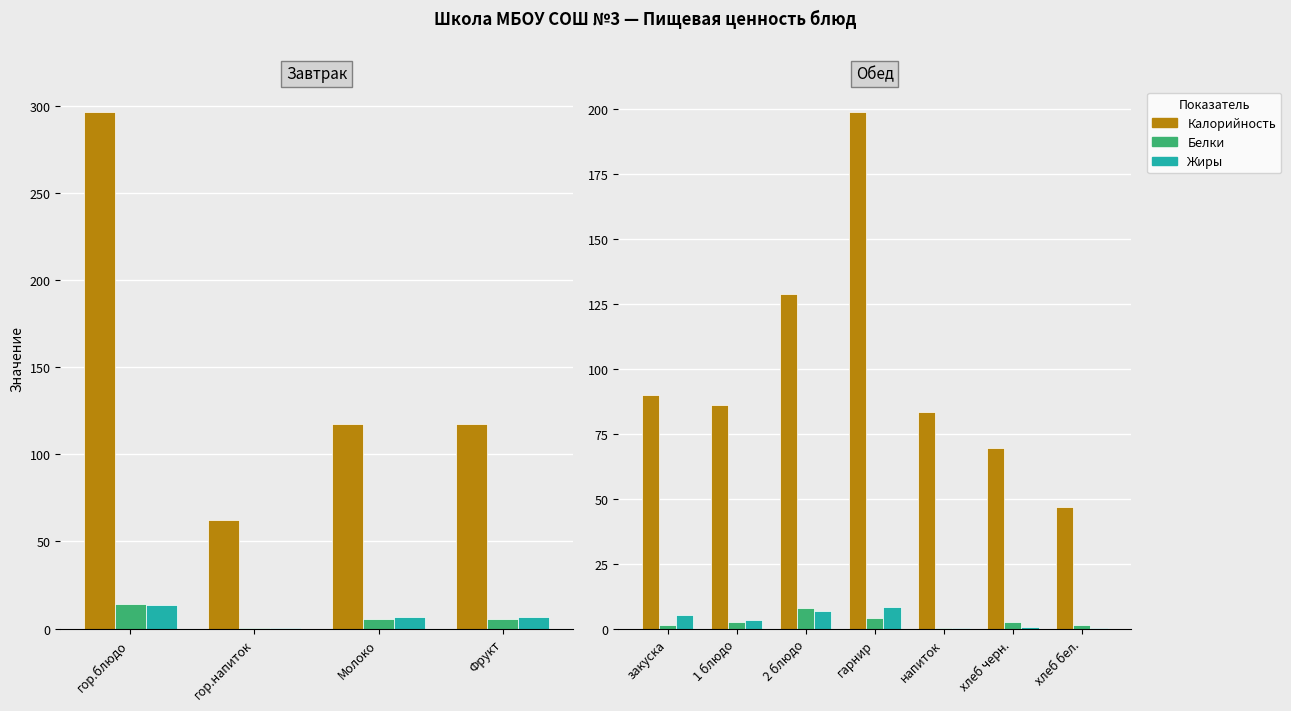

What is the label of the 5th bar from the right?

2 блюдо